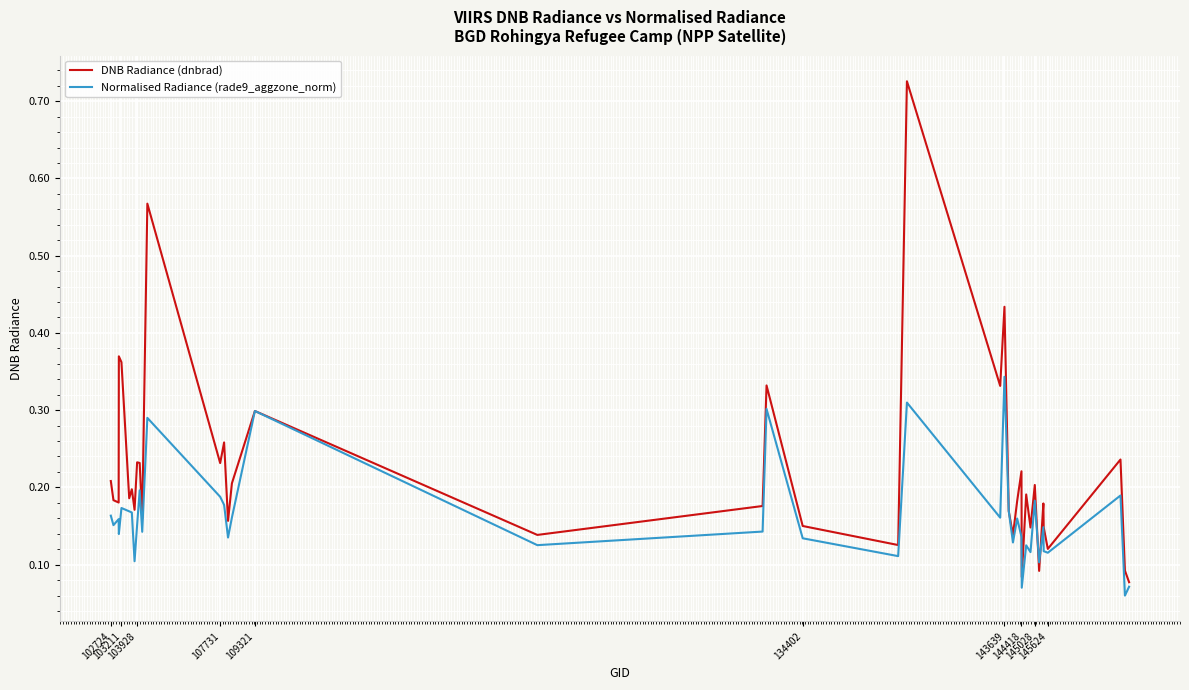

Which series has the widest spread of values?

DNB Radiance (dnbrad)